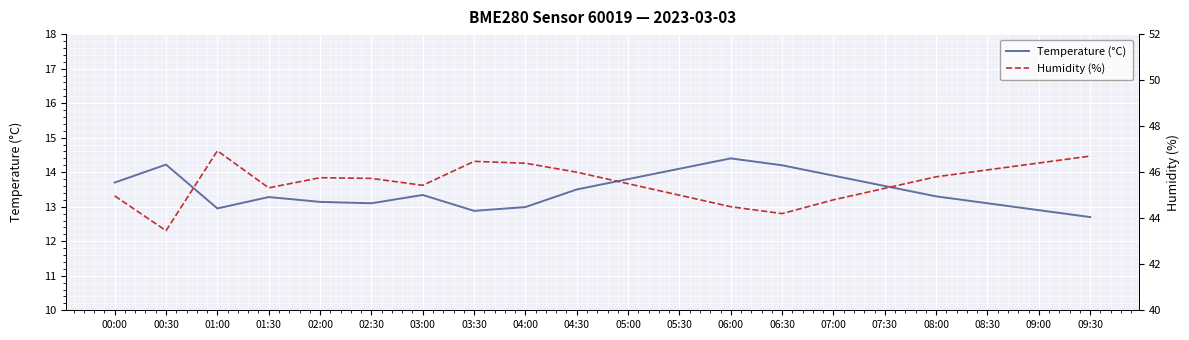

True or false: Temperature (°C) and Humidity (%) cross at least once.

False